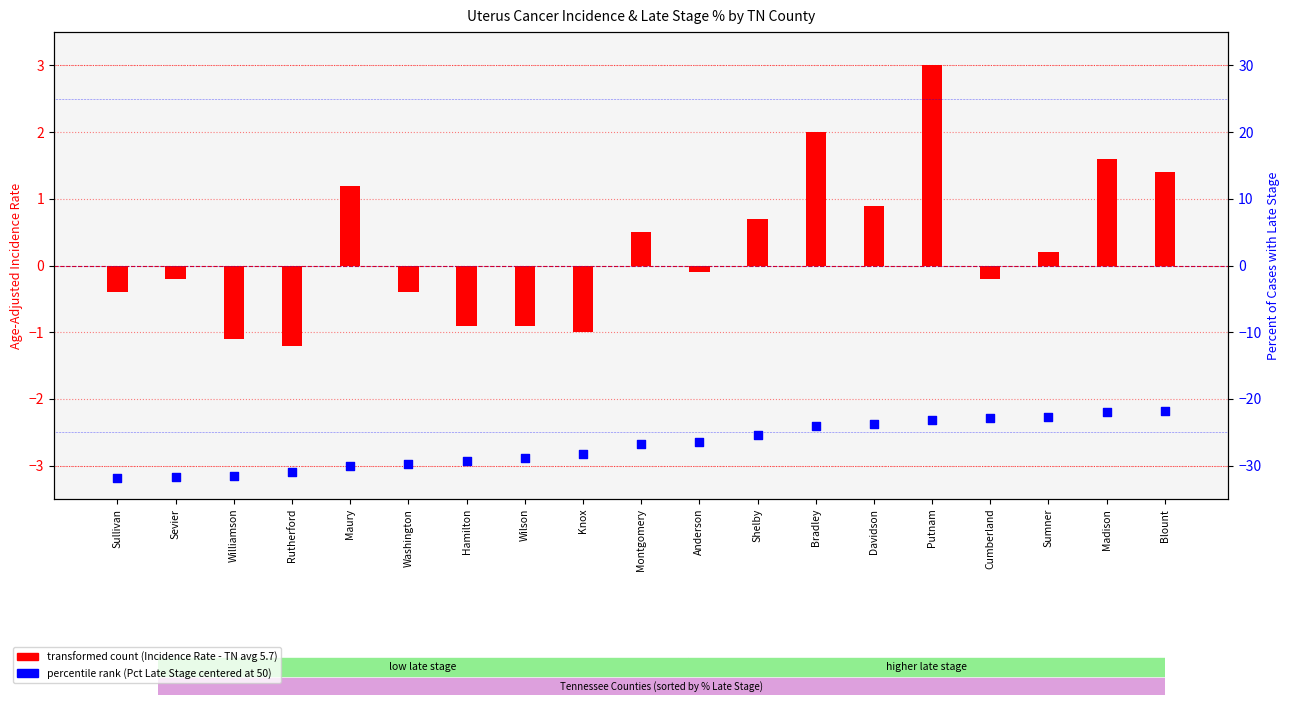

Which series has the largest Y range (max minus min)?

percentile rank within the sample